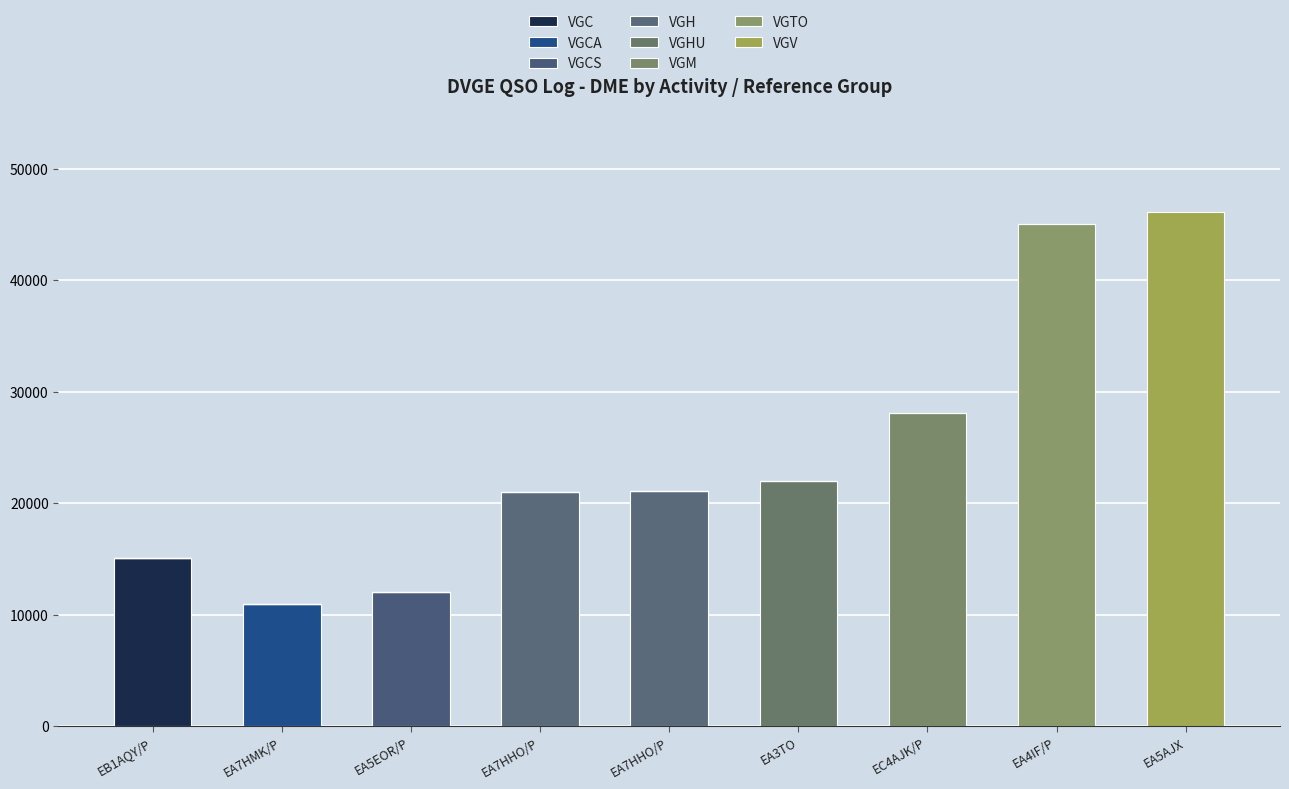

Are the bars horizontal?

No